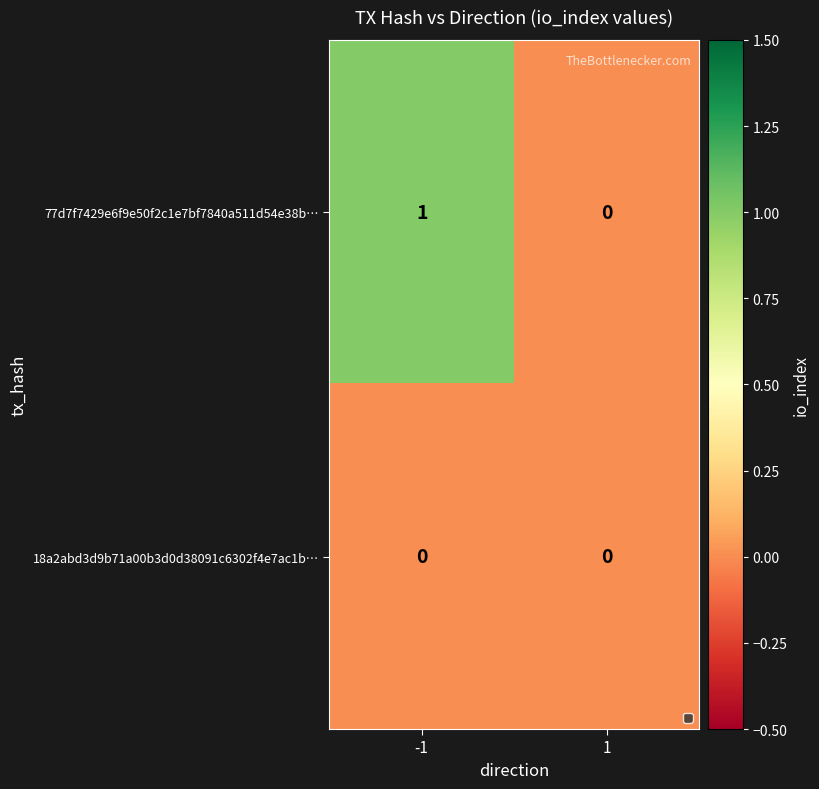

Is the value of 77d7f7429e6f9e50f2c1e7bf7840a511d54e38b… at -1 greater than the value of 18a2abd3d9b71a00b3d0d38091c6302f4e7ac1b… at -1?

Yes